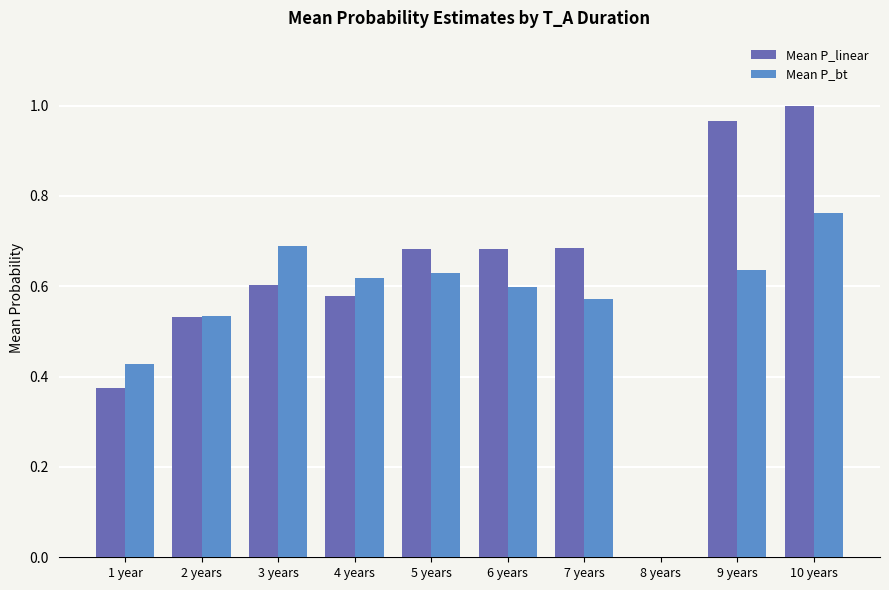

How many data points in Mean P_linear are above 0?

9